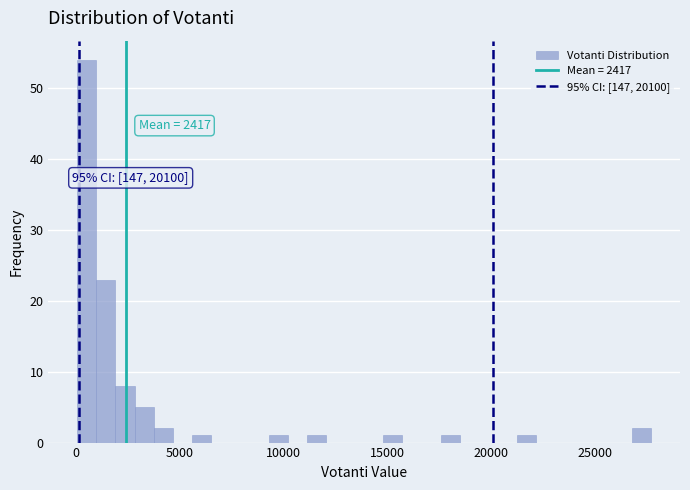

Read against the x-axis, roughly where is the centre of the tallest bar?

500